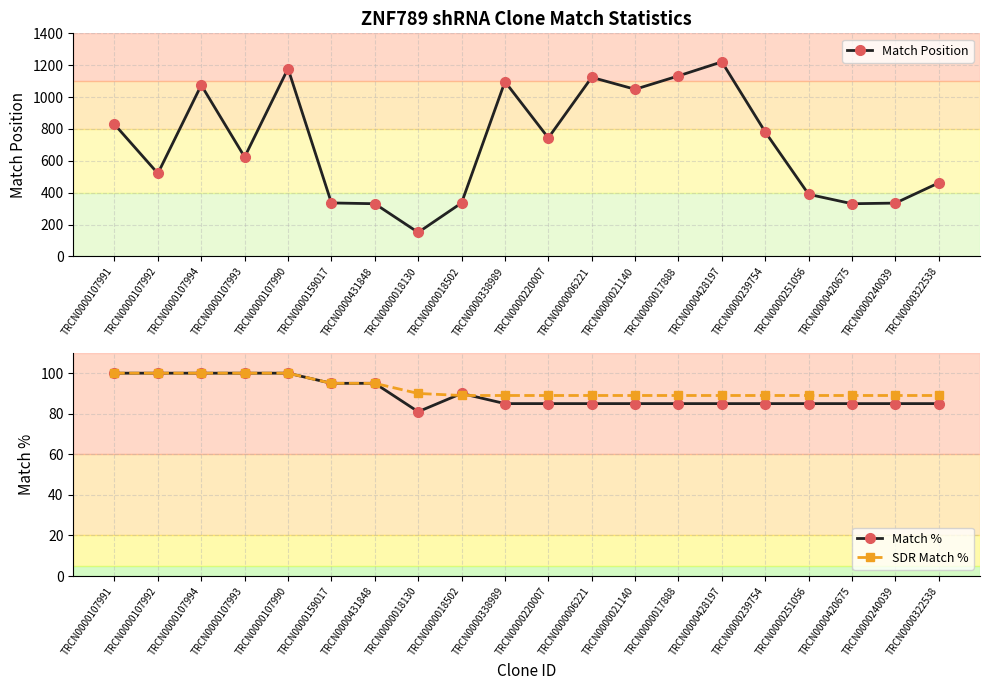

How many interior local valleys does the Match Position series have?

6